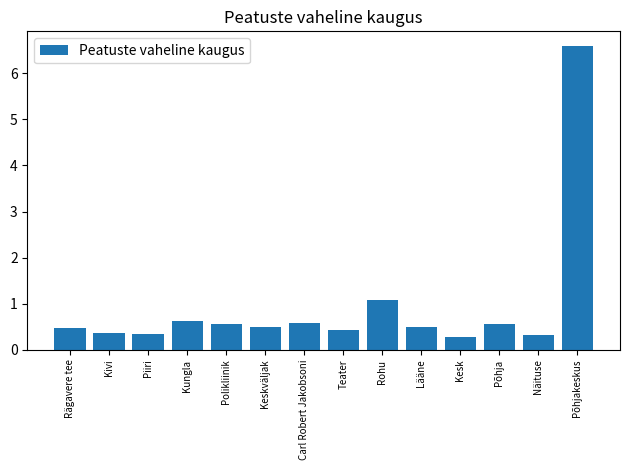

What is the value of the 14th bar from the left?

6.6